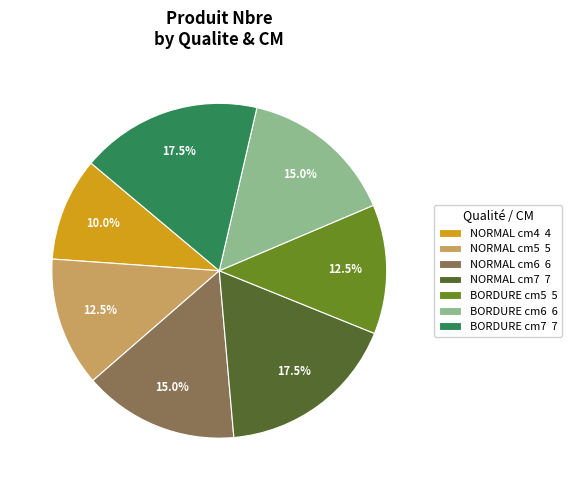

What is the ratio of the value at BORDURE cm6 6 to the value at BORDURE cm7 7?

0.9